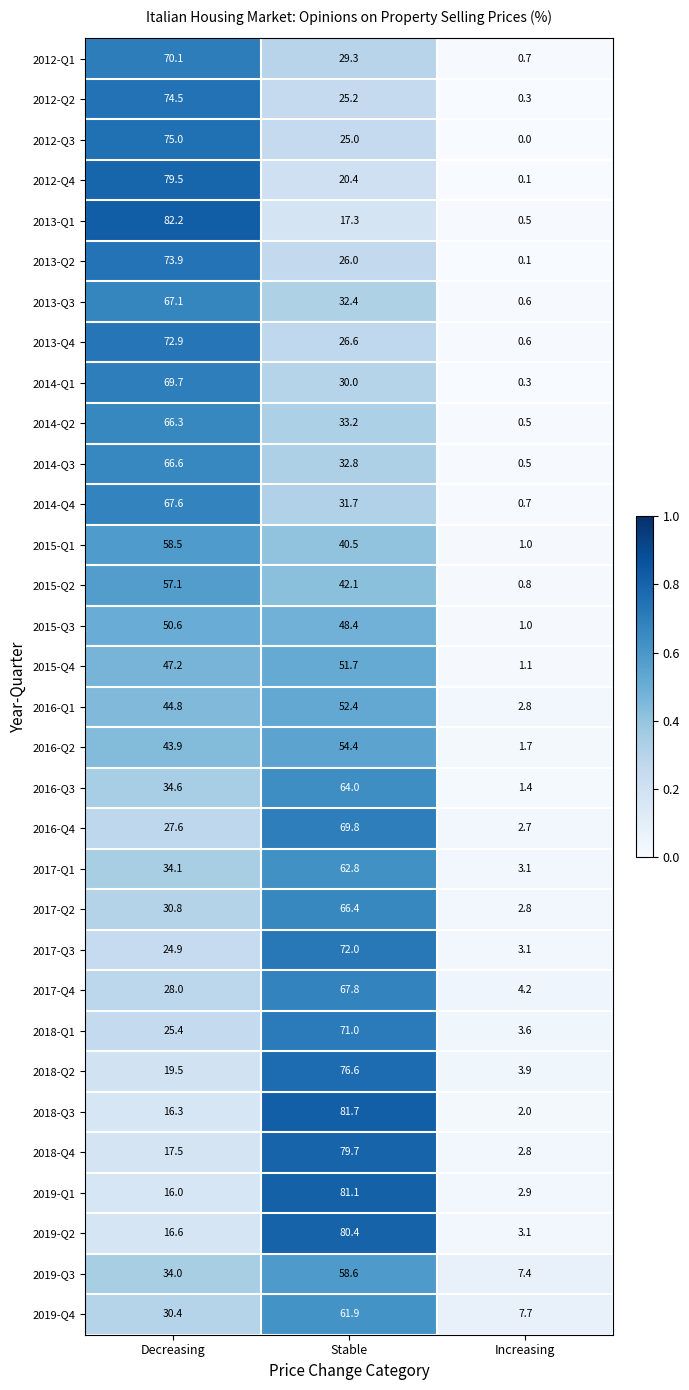

Between Stable and Increasing, which series saw the biggest shift?

2018-Q3